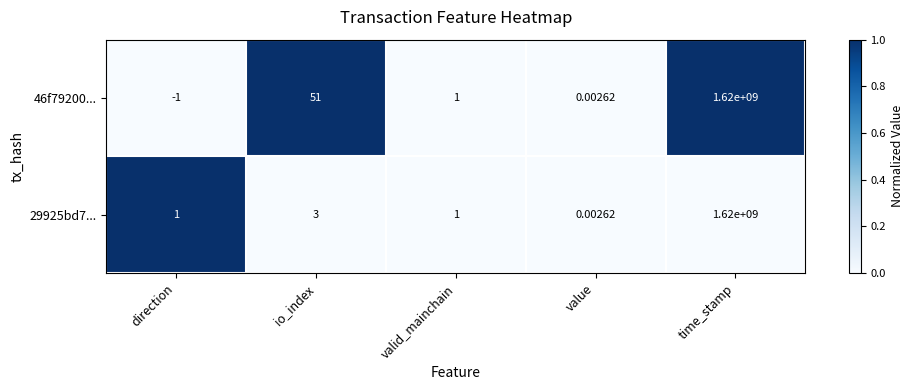

Which series changed the most between io_index and time_stamp?

29925bd7...